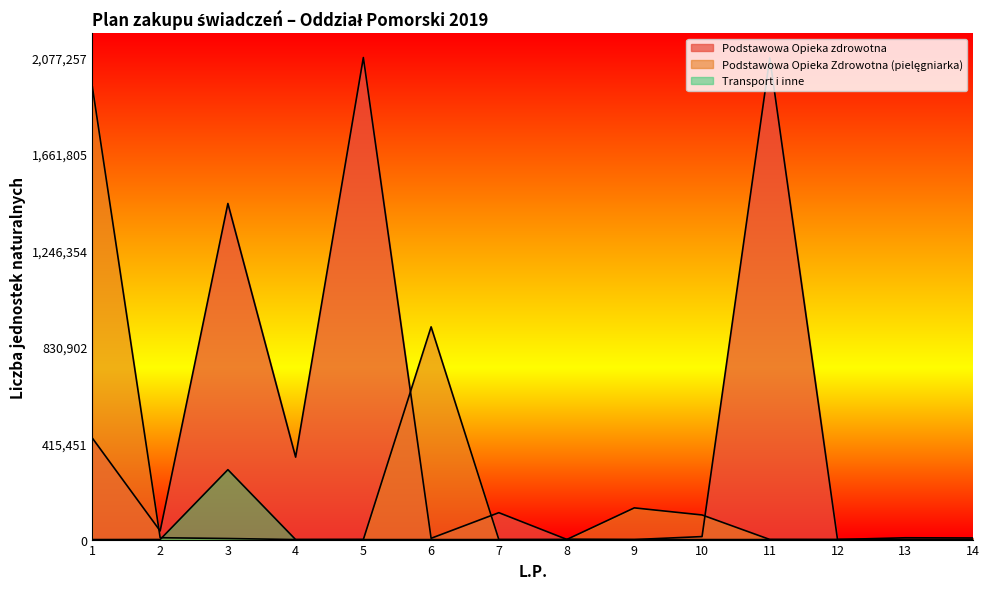

Is the value of Transport i inne at 8 greater than the value of Podstawowa Opieka zdrowotna at 2?

No